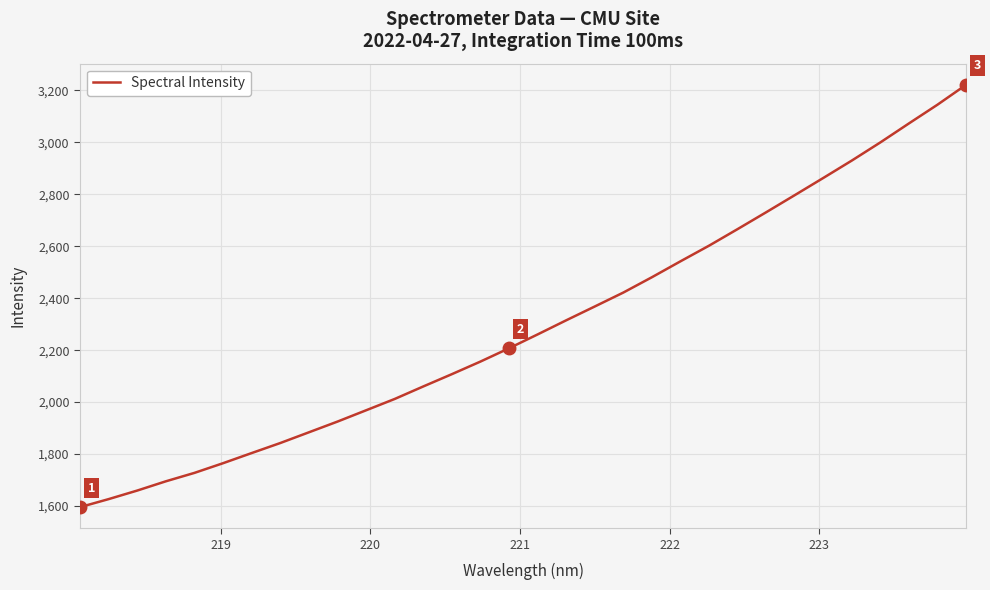

What is the greatest value displayed?

3221.2